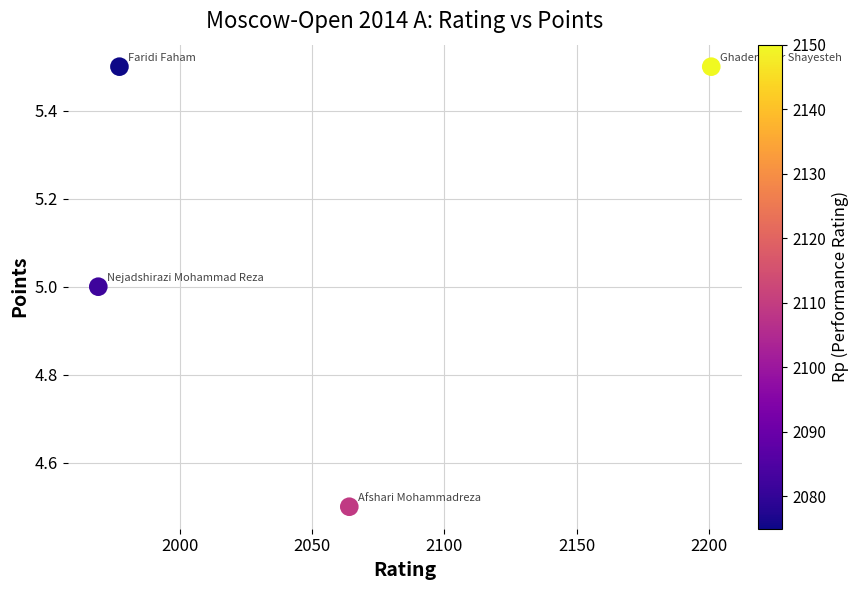

What is the average X value?

2052.8